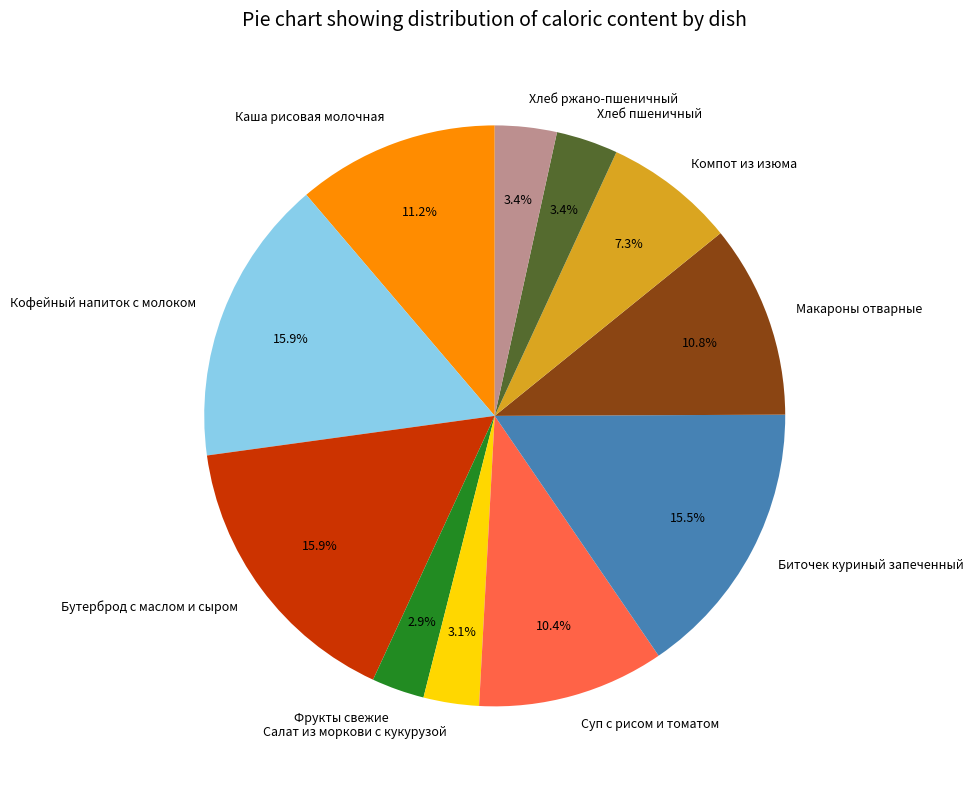

Count the number of slices in the pie.

11